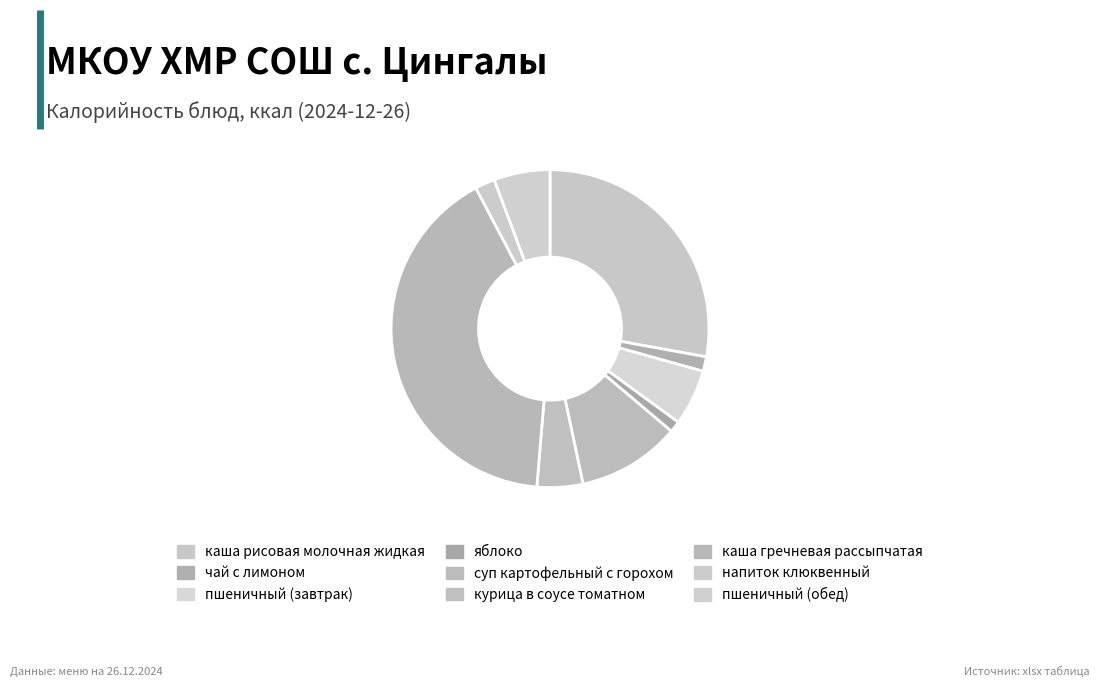

Rank the categories by value from highest to lowest.

каша гречневая рассыпчатая, каша рисовая молочная жидкая, суп картофельный с горохом, пшеничный (завтрак), пшеничный (обед), курица в соусе томатном, напиток клюквенный, чай с лимоном, яблоко